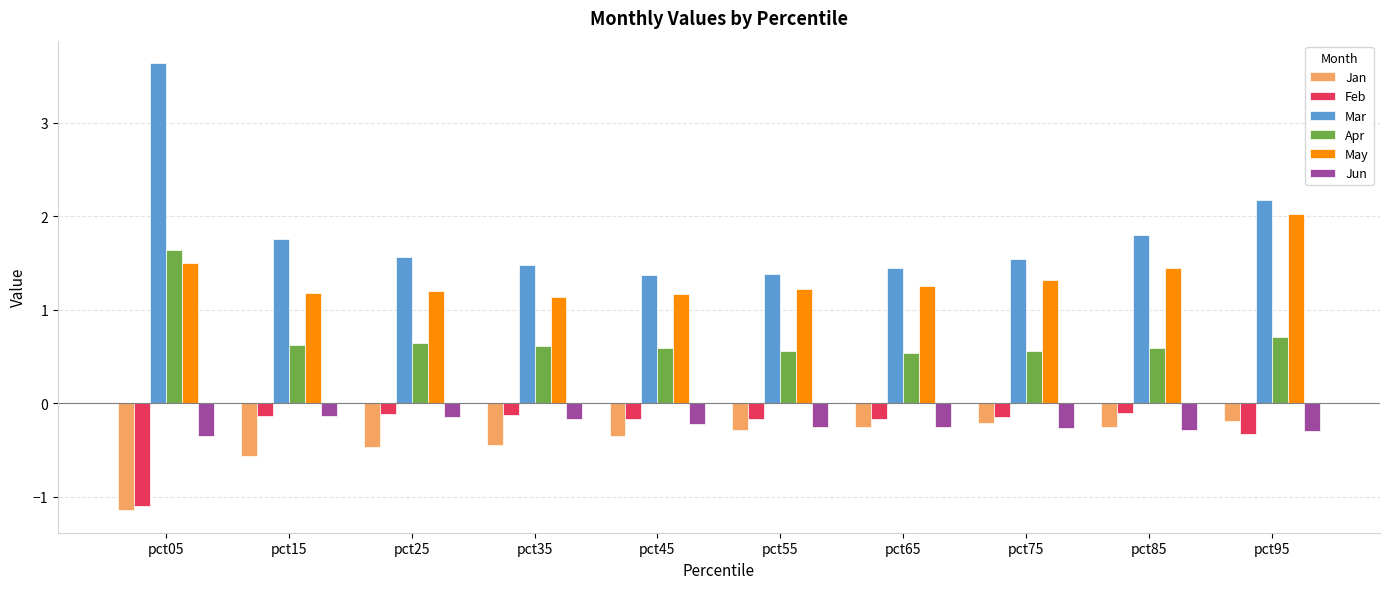

What value does the May series have at pct65?

1.3